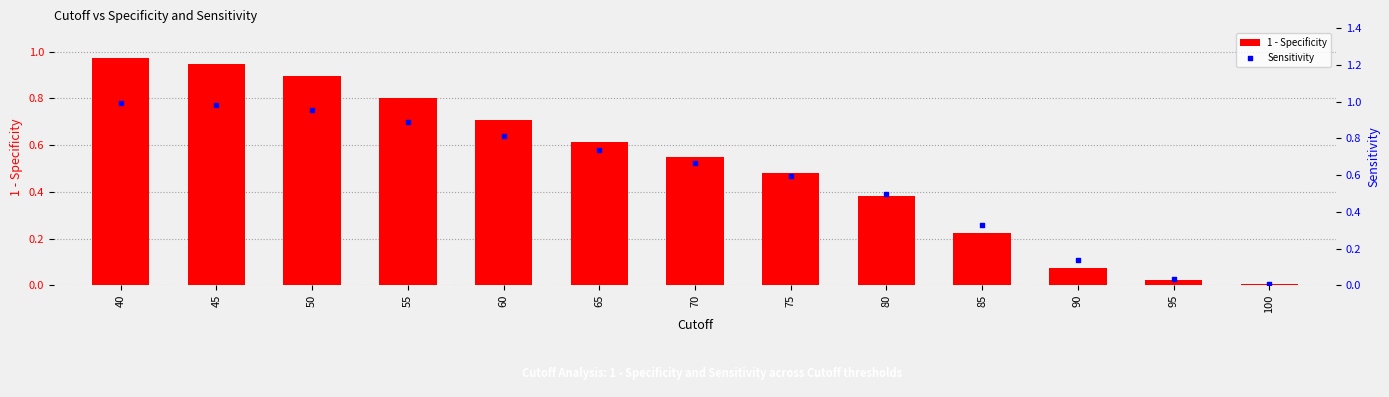

Which series contains the highest Y value?

Sensitivity